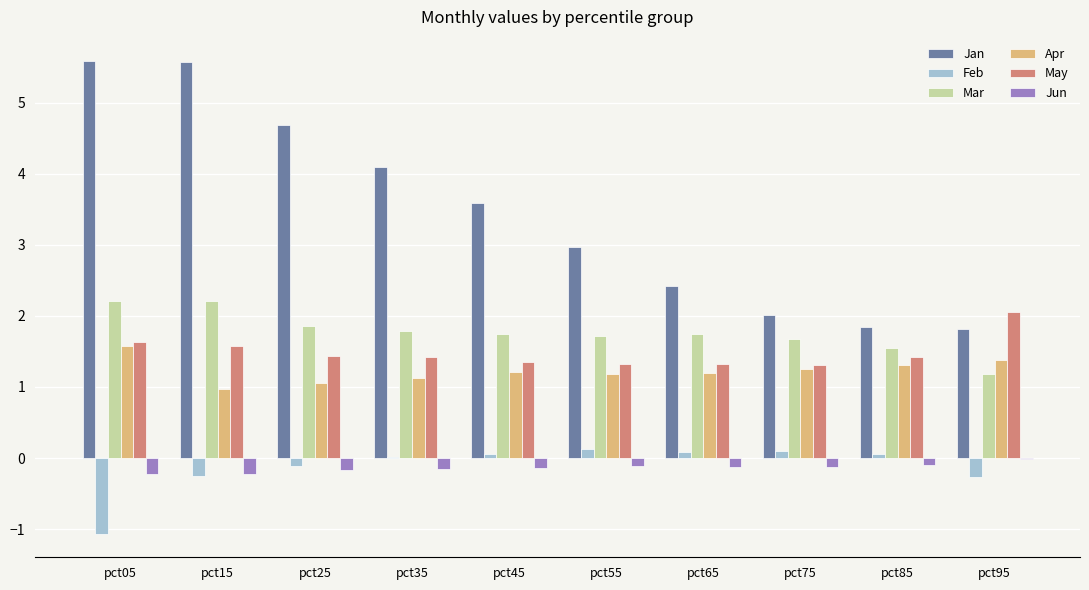

Which series has the largest range (max minus min)?

Jan